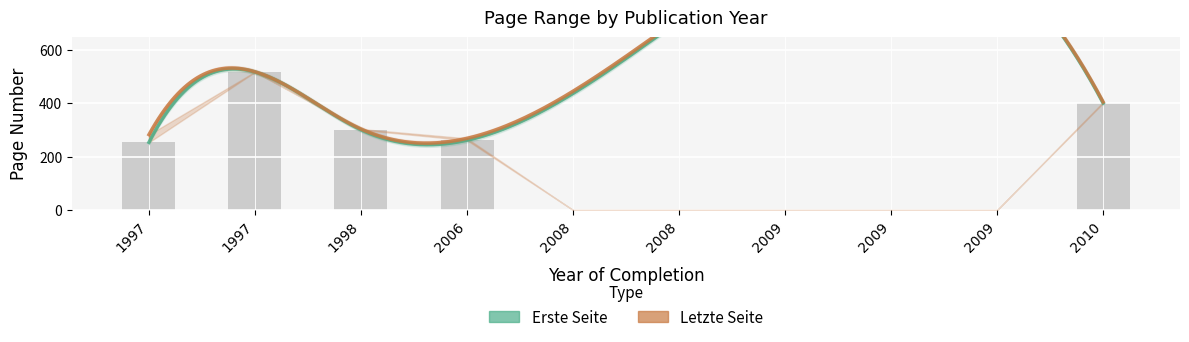

Reading left to right, what are all the values shown in this chart?

1997=253	1997=516	1998=300	2006=261	2008=0	2008=0	2009=0	2009=0	2009=0	2010=400